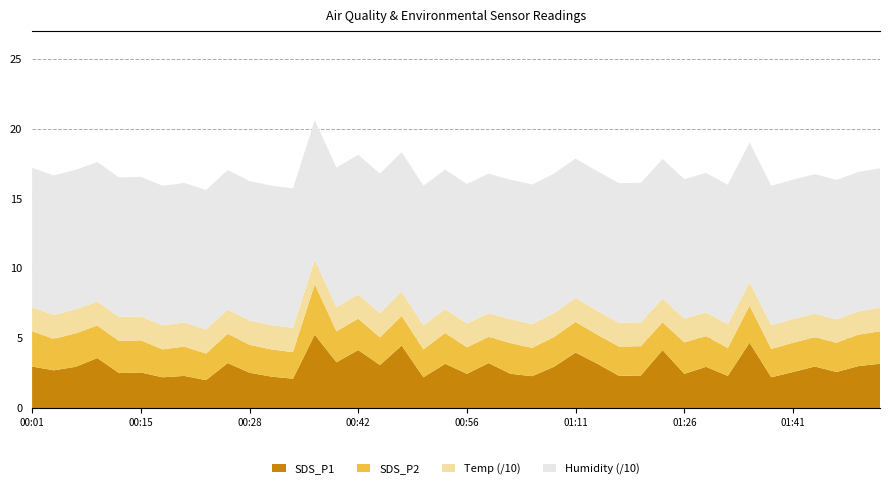

Reading left to right, what are all the values shown in this chart?

SDS_P1: 3.0	2.7	3.0	3.6	2.5	2.5	2.2	2.3	2.0	3.2	2.5	2.2	2.1	5.2	3.3	4.2	3.1	4.5	2.2	3.2	2.5	3.2	2.5	2.3	3.0	4.0	3.2	2.3	2.3	4.2	2.5	3.0	2.3	4.7	2.2	2.6	3.0	2.6	3.0	3.2
SDS_P2: 2.5	2.2	2.4	2.3	2.3	2.3	2.0	2.1	1.9	2.1	2.0	1.9	1.9	3.6	2.2	2.2	2.0	2.1	2.0	2.2	1.9	1.9	2.2	2.0	2.1	2.2	2.1	2.1	2.1	2.0	2.2	2.2	2.0	2.6	2.0	2.1	2.1	2.1	2.2	2.3
Temp: 17.2	17.2	17.2	17.2	17.2	17.2	17.3	17.3	17.3	17.3	17.4	17.4	17.4	17.4	17.4	17.4	17.4	17.4	17.3	17.2	17.1	17.0	17.1	17.1	17.1	17.1	17.2	17.1	17.1	17.0	17.1	17.0	17.0	17.0	17.0	16.9	16.9	16.7	16.7	16.8
Humidity: 99.9	99.9	99.9	99.9	99.9	99.9	99.9	99.9	99.9	99.9	99.9	99.9	99.9	99.9	99.9	99.9	99.9	99.9	99.9	99.9	99.9	99.9	99.9	99.9	99.9	99.9	99.9	99.9	99.9	99.9	99.9	99.9	99.9	99.9	99.9	99.9	99.9	99.9	99.9	99.9